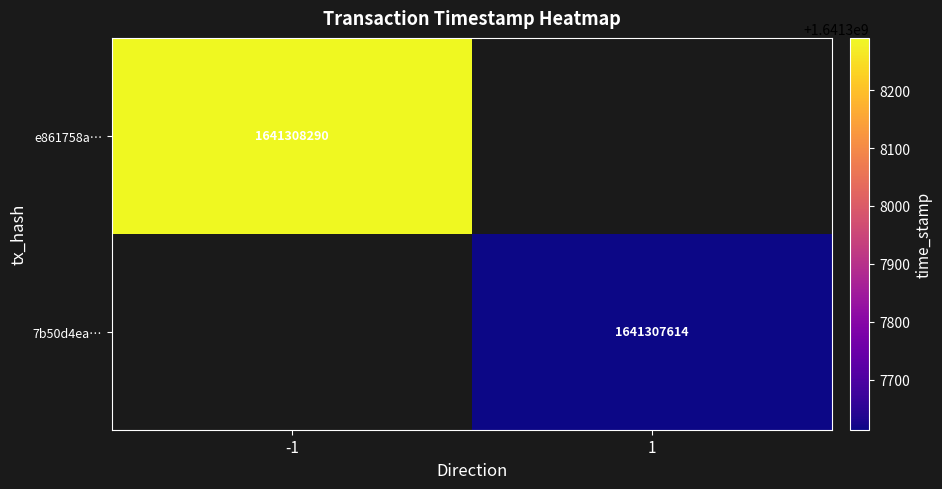

What is the difference between the 7b50d4ea470d3d852160a6079468df195cc3d17 values at time_stamp and direction?

1641307613